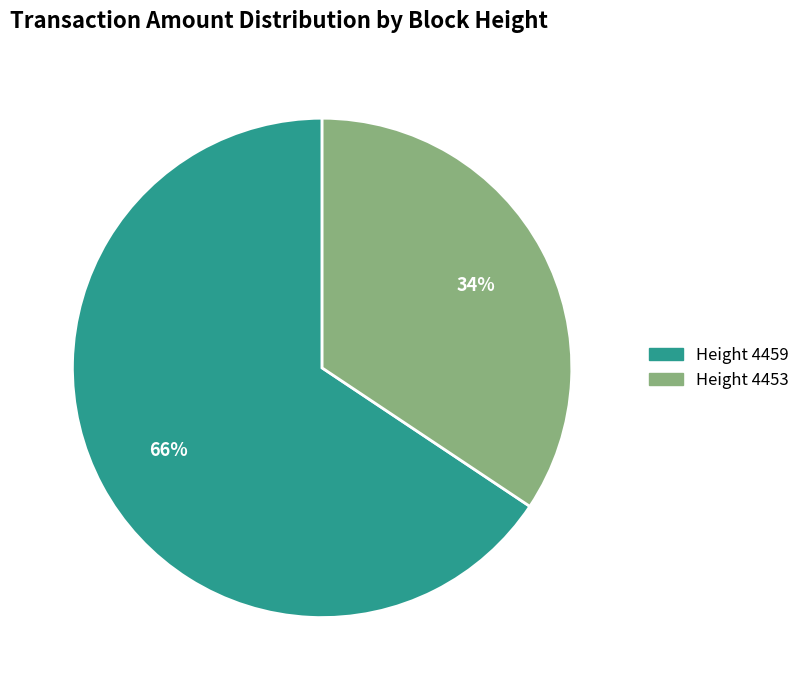

Does any single category account for the majority?

Yes